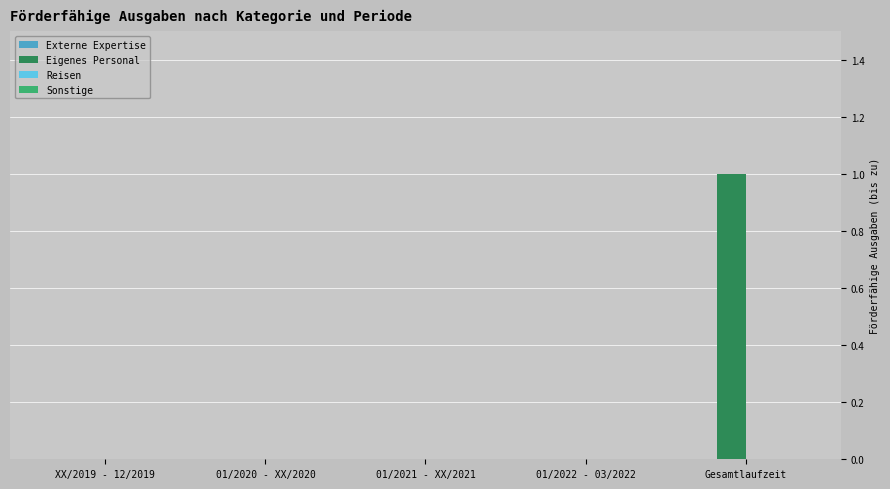

What is the change in value from 01/2021 - XX/2021 to Gesamtlaufzeit?

+1